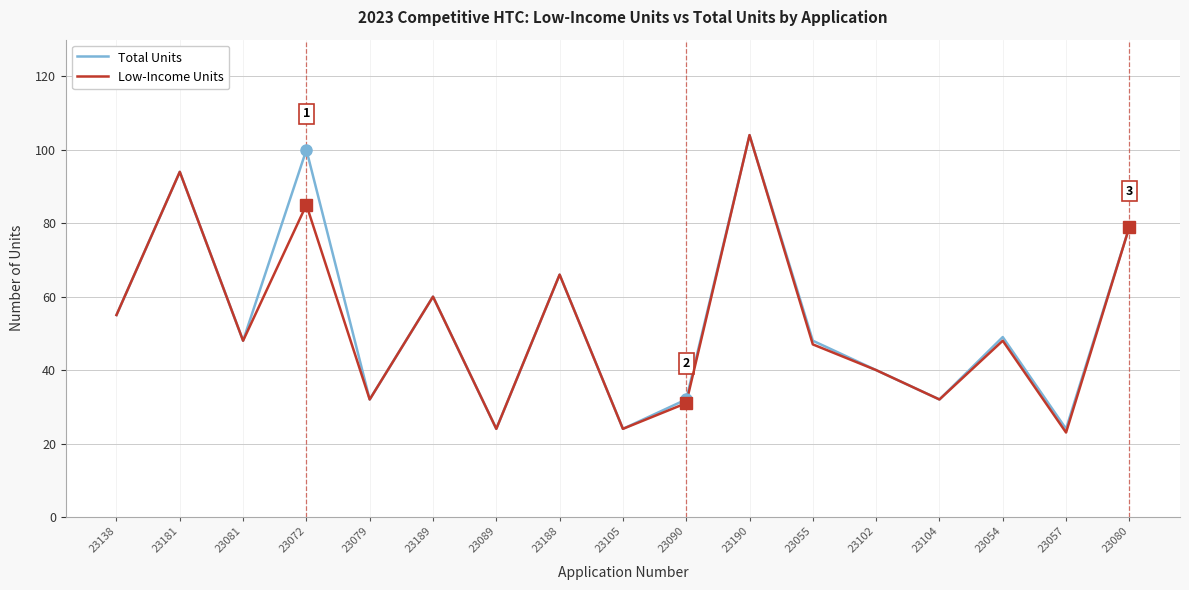

What is the smallest value displayed?

23